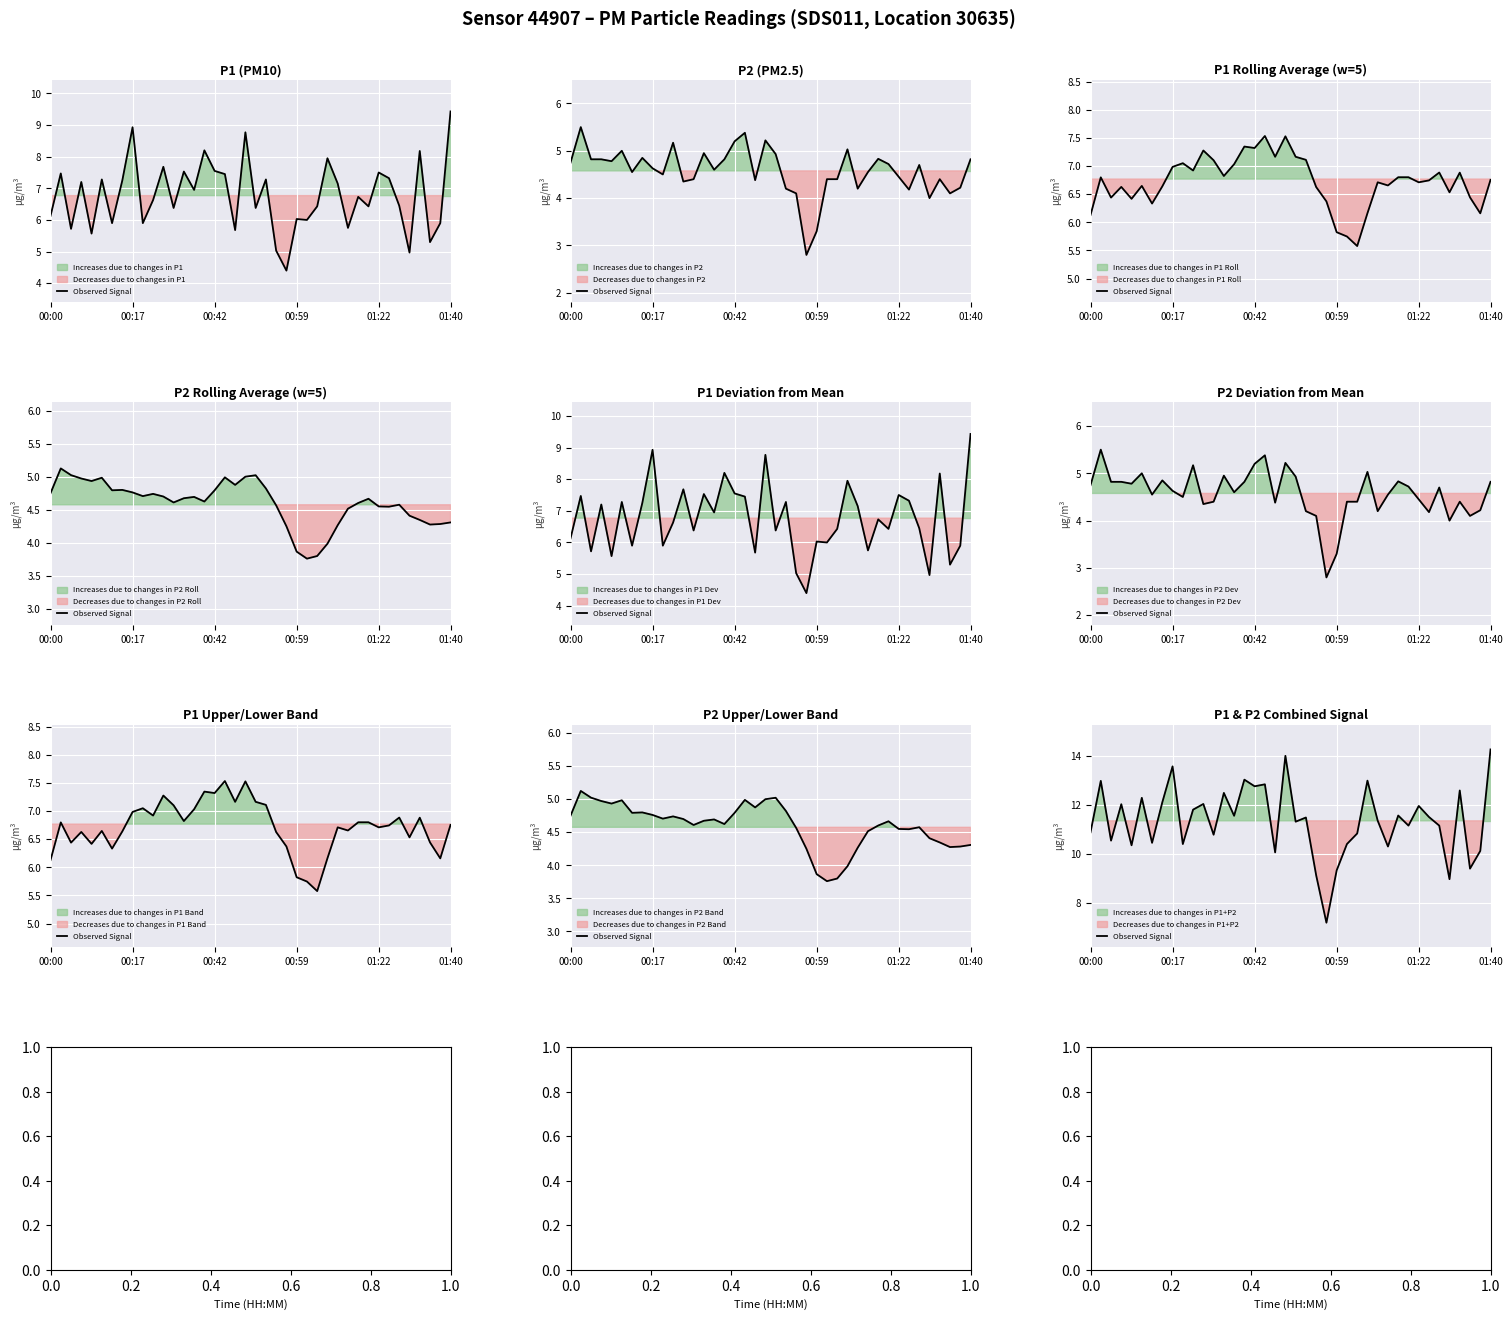

What is the change in value from 18 to 26?

+0.8